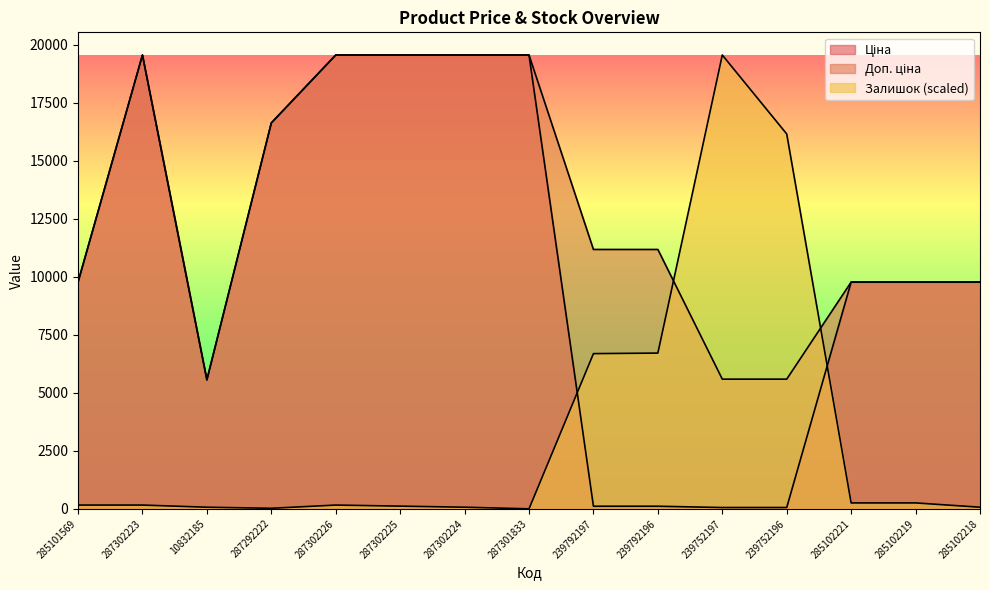

Does the chart display data point markers on the line(s)?

No